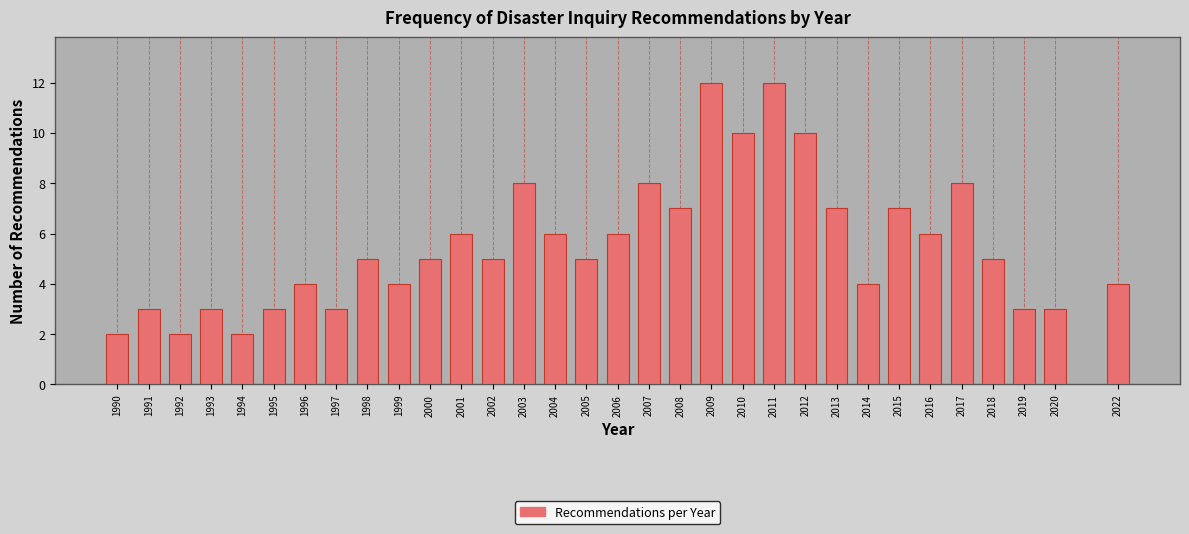

Which has a higher value, 1990 or 1999?

1999